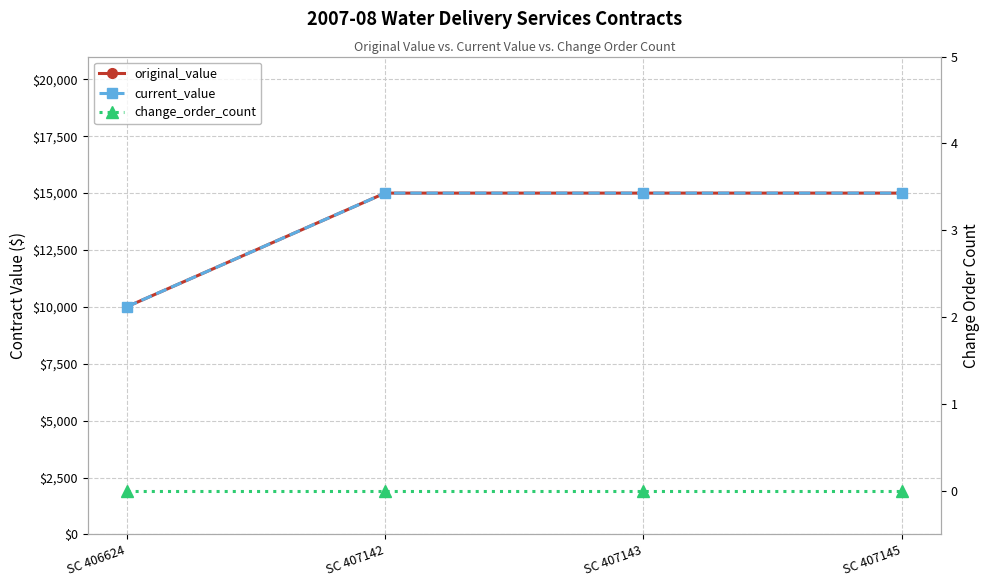

Which category has the highest value across all series?

SC 407142